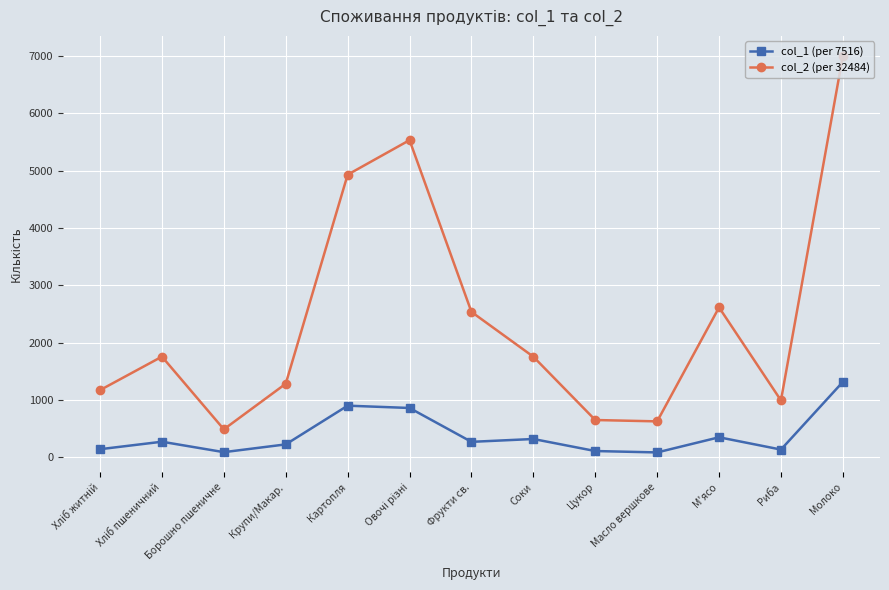

What is the greatest value displayed?

7003.5